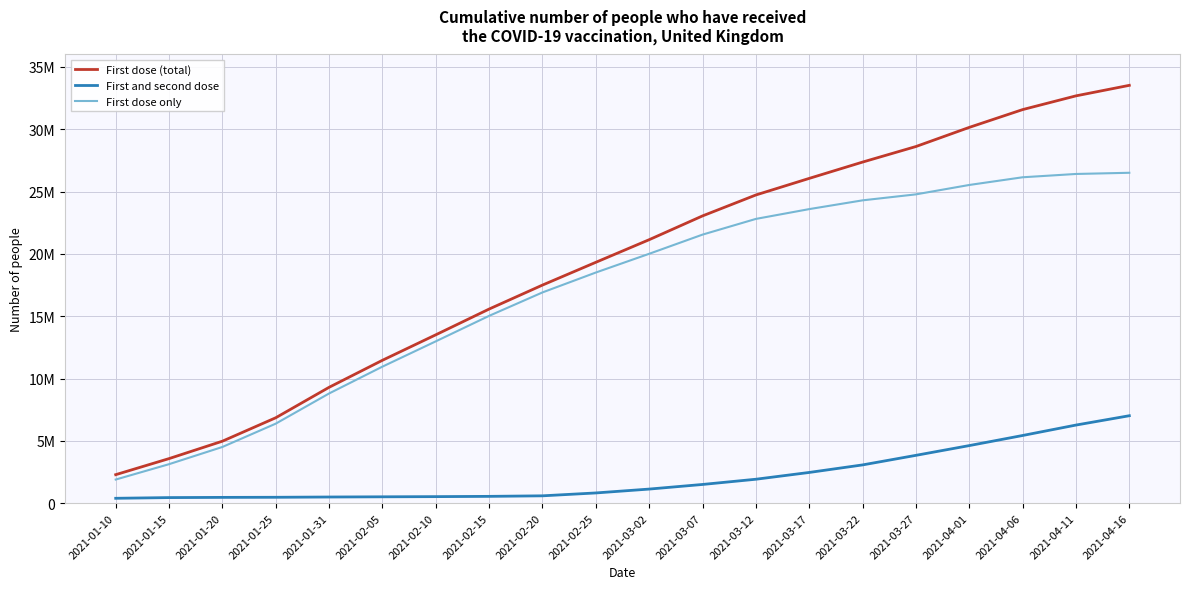

Is this an area chart (filled region under the line)?

No